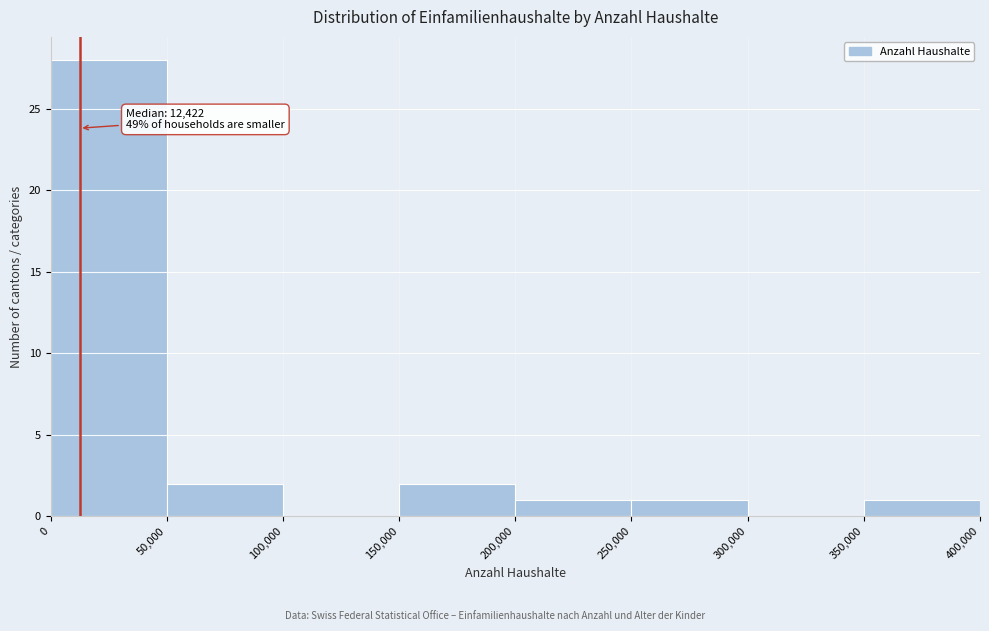

Which range on the x-axis has the tallest bar?

0 to 50,000